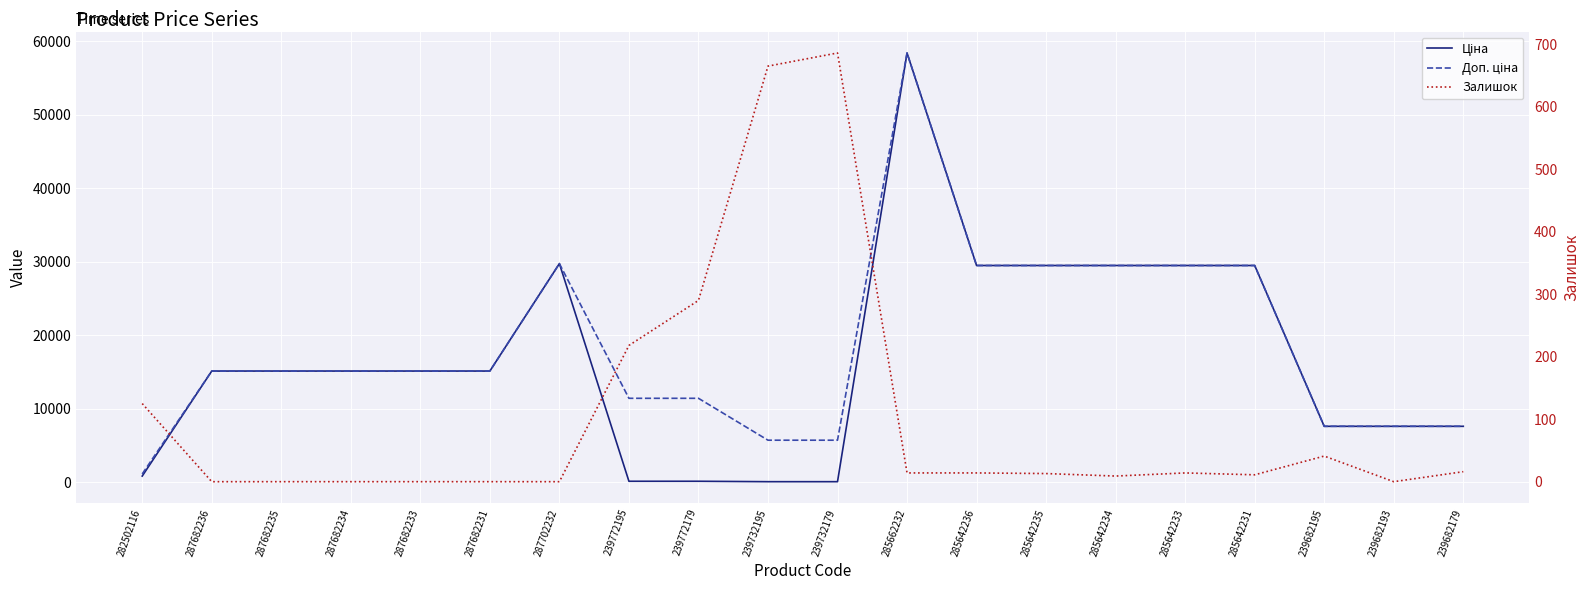

Reading left to right, list all the values displayed in this chart.

Ціна: 818.5	15120.0	15120.0	15120.0	15120.0	15120.0	29747.2	114.1	114.1	57.0	57.0	58426.5	29491.5	29491.5	29491.5	29491.5	29491.5	7596.5	7596.5	7596.5
Доп. ціна: 1109.2	15120.0	15120.0	15120.0	15120.0	15120.0	29747.2	11410.0	11410.0	5705.0	5705.0	58426.5	29491.5	29491.5	29491.5	29491.5	29491.5	7596.5	7596.5	7596.5
Залишок: 125.0	0.0	0.0	0.0	0.0	0.0	0.0	218.0	290.0	665.0	686.0	14.0	14.0	13.0	9.0	14.0	11.0	41.0	0.0	16.0